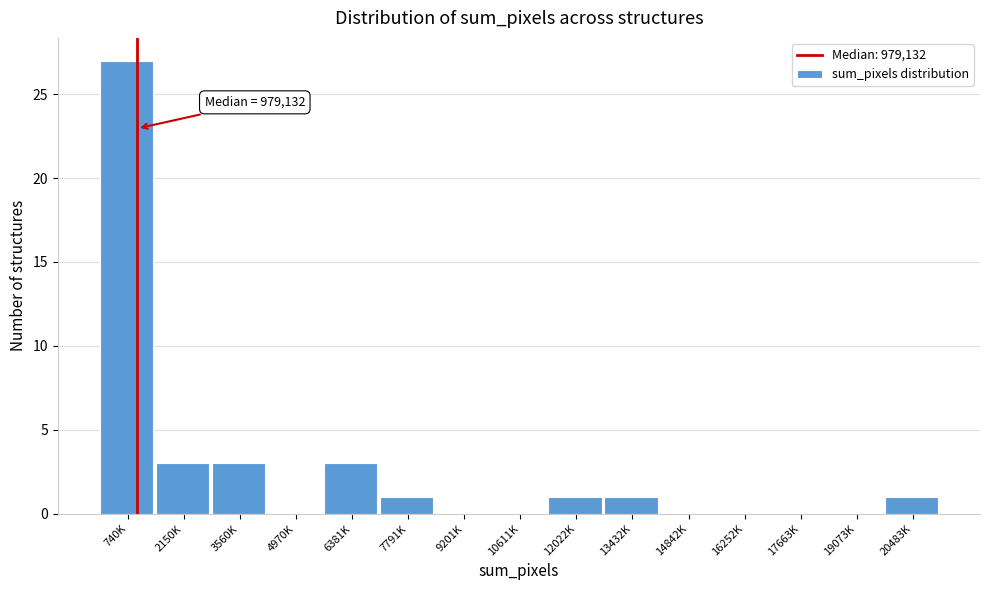

Reading right to left, list all the values displayed in this chart.

20483K=1	19073K=0	17663K=0	16252K=0	14842K=0	13432K=1	12022K=1	10611K=0	9201K=0	7791K=1	6381K=3	4970K=0	3560K=3	2150K=3	740K=27